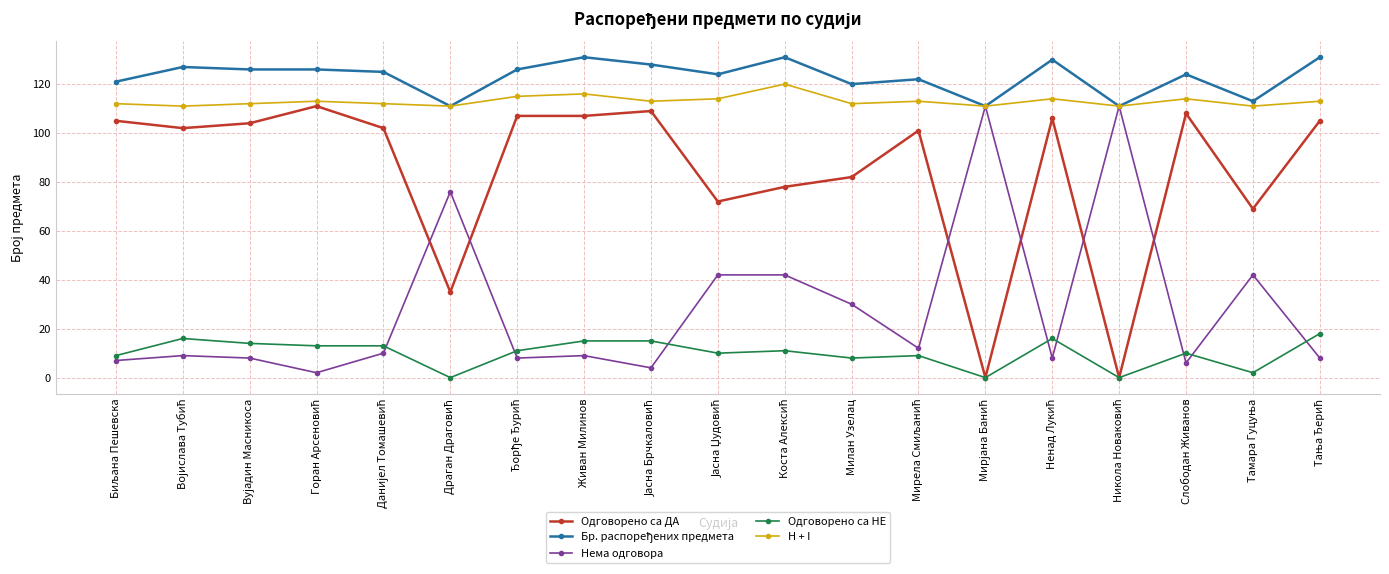

At how many categories does at least one series exceed 39?

19